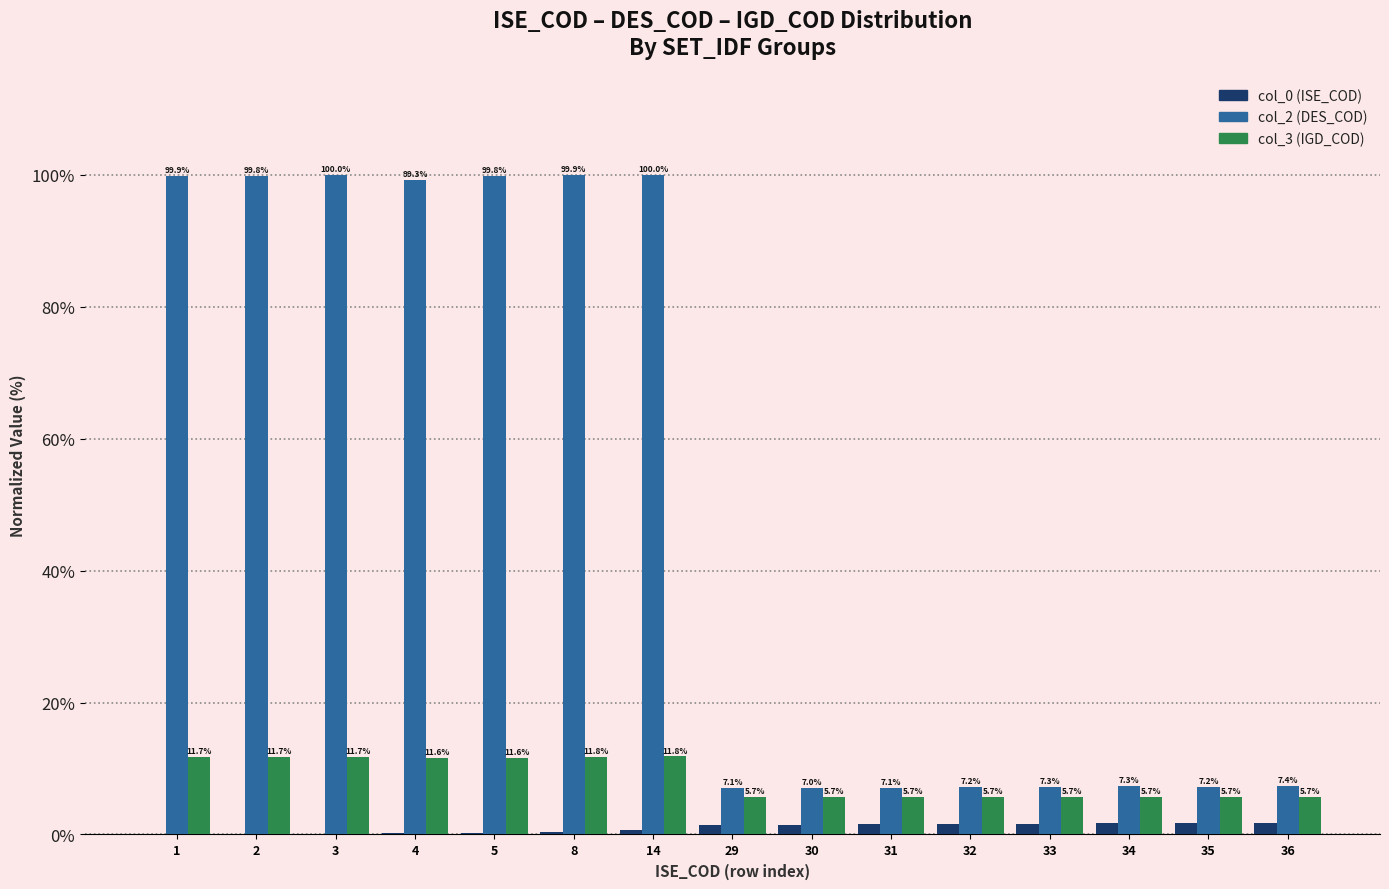

Where is col_2 (DES_COD) nearest to the value 53?

36